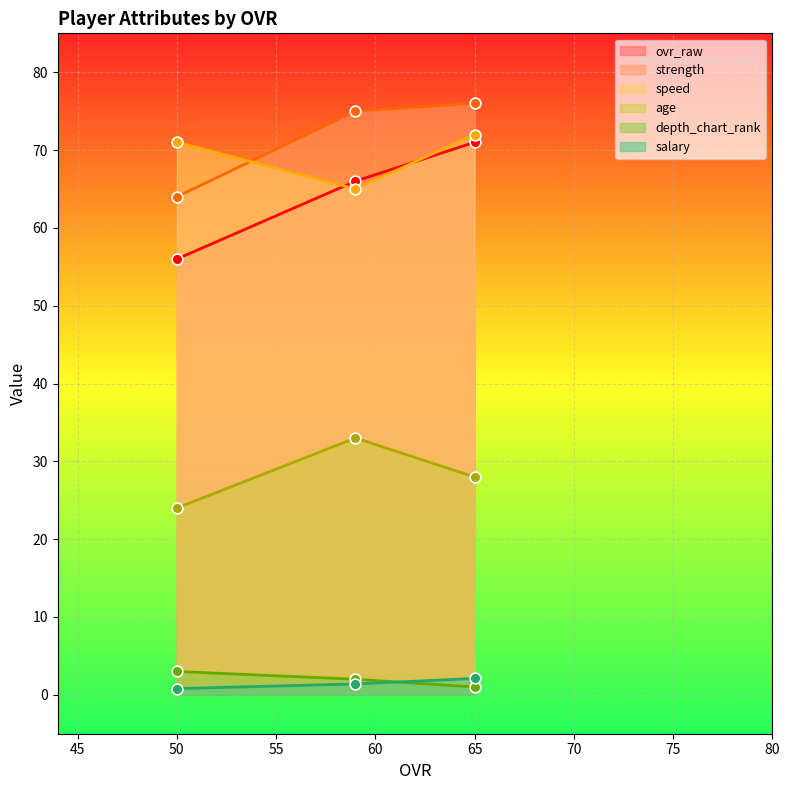

Which series has the largest total across all categories?

strength